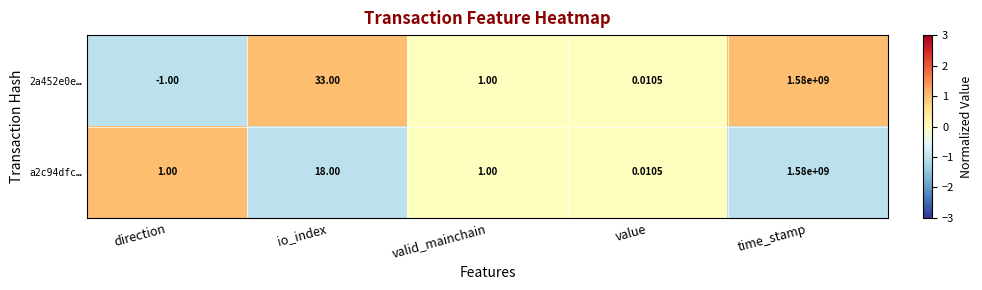

At how many categories does at least one series exceed 0?

5